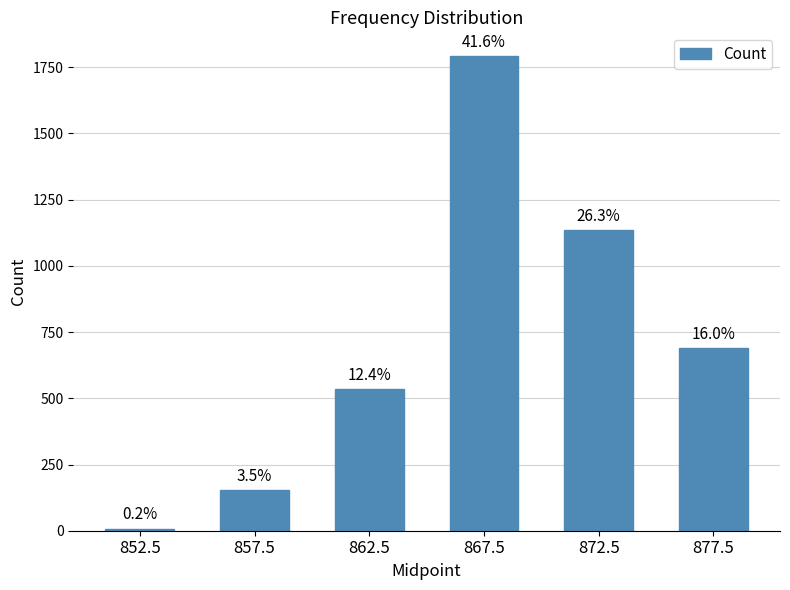

Reading left to right, extract all data points from this chart.

852.5=8	857.5=152	862.5=535	867.5=1792	872.5=1136	877.5=689